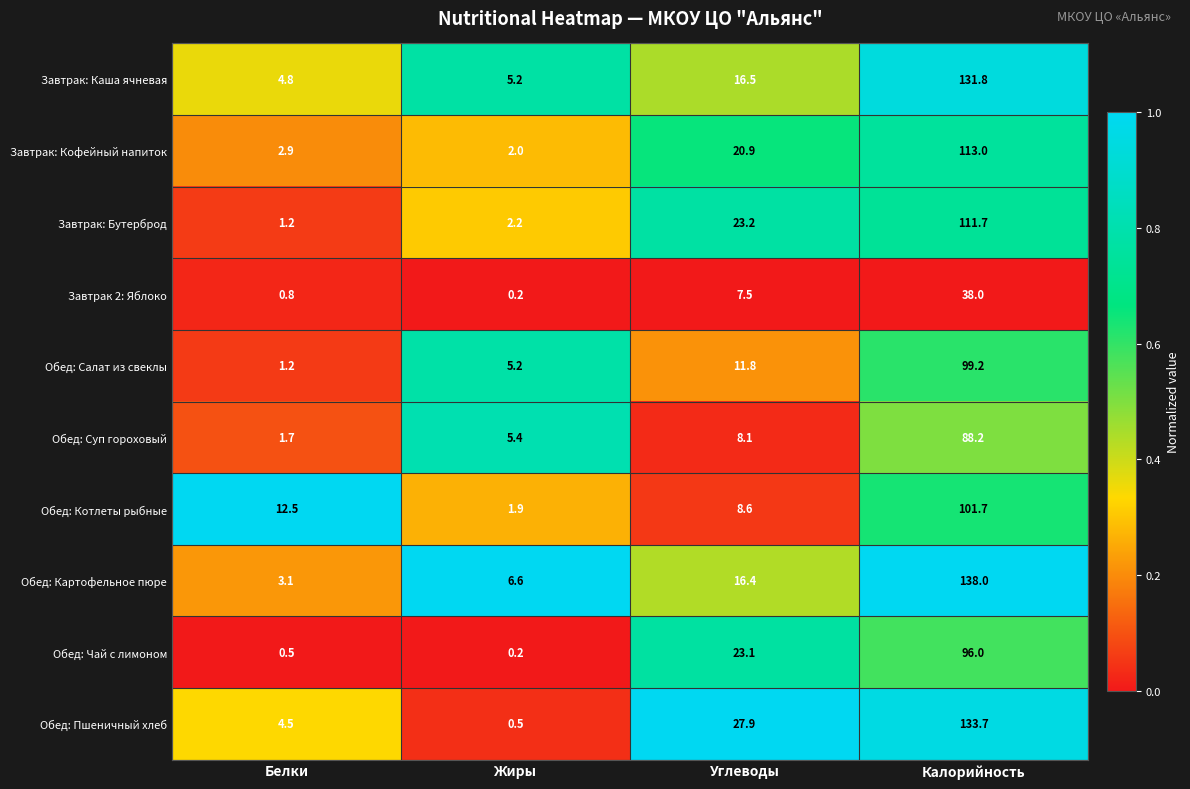

Which series has the largest total across all categories?

Обед: Пшеничный хлеб